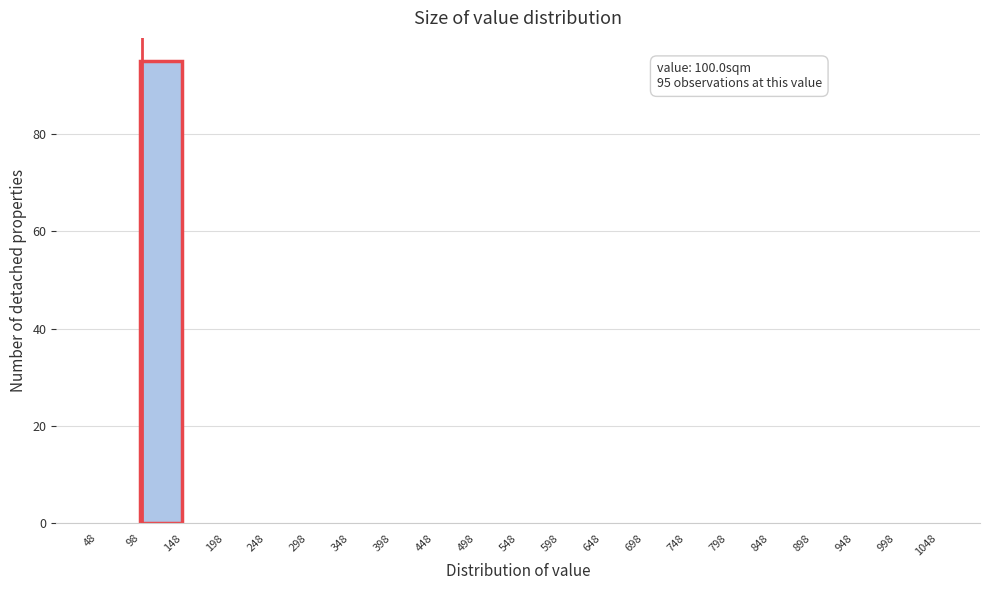

Over which range of the x-axis is the bar tallest?

98 to 148